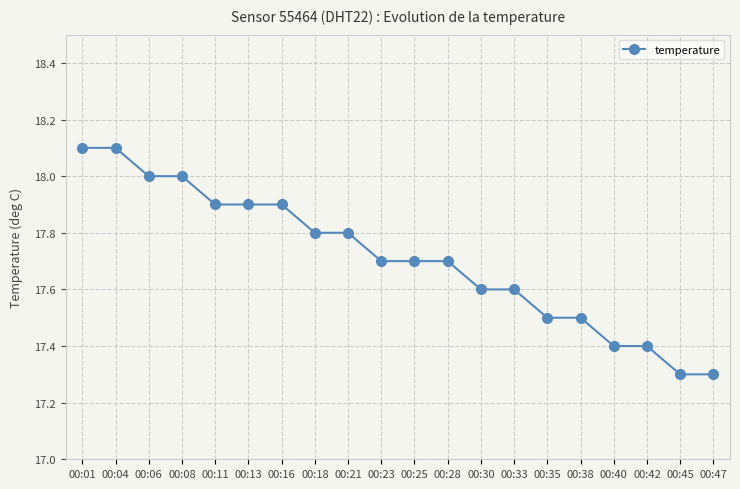

Between 00:13 and 00:01, which is larger?

00:01